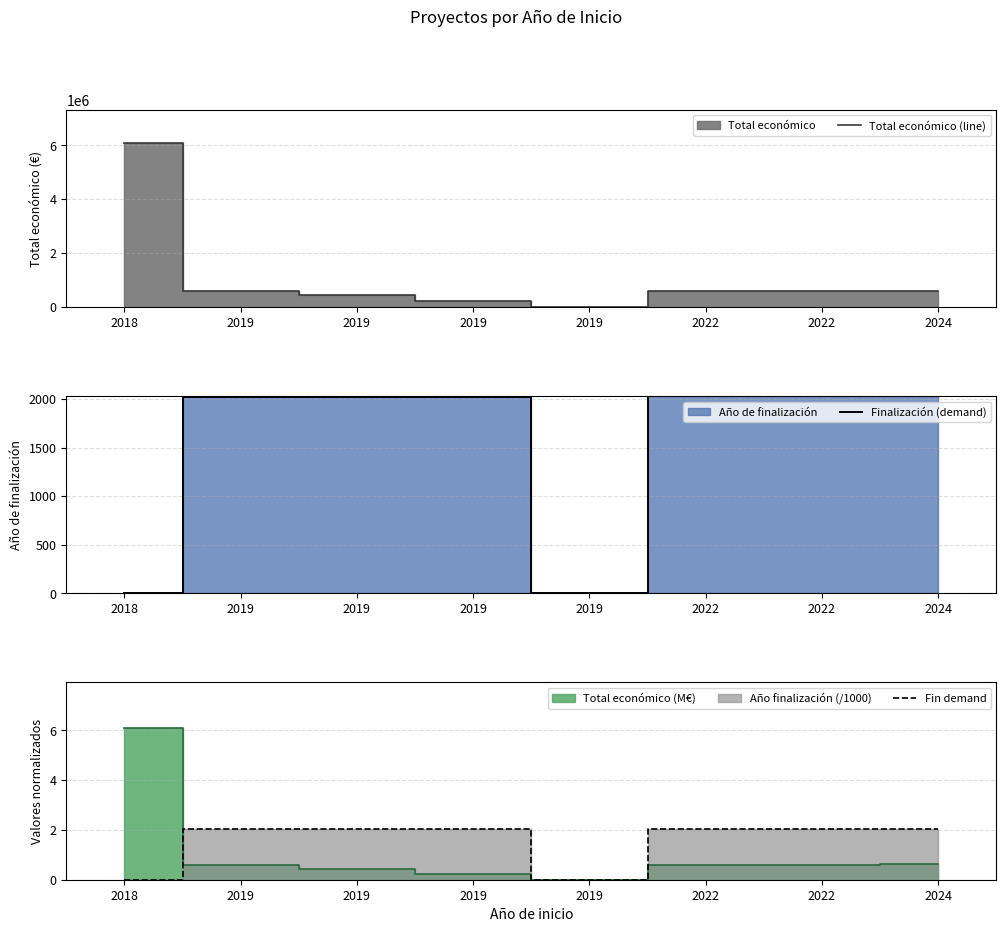

Reading left to right, transcribe all the data shown in this chart.

Total económico (line): 2018=6097171.0	2019=600000.0	2019=447749.0	2019=232189.0	2019=0.0	2022=599754.0	2022=599022.0	2024=615375.0
Finalización (demand): 2018=0.0	2019=2021.0	2019=2021.0	2019=2021.0	2019=0.0	2022=2025.0	2022=2025.0	2024=2027.0
Fin demand: 2018=0.0	2019=2.0	2019=2.0	2019=2.0	2019=0.0	2022=2.0	2022=2.0	2024=2.0